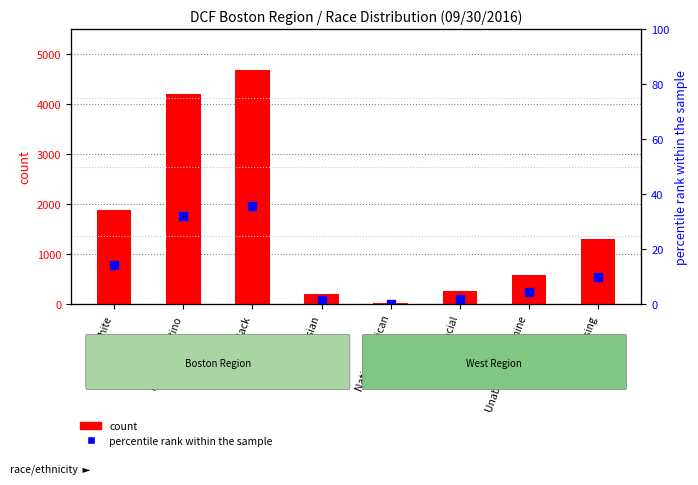

What is the total value across all series at Hispanic/Latino?

4237.9